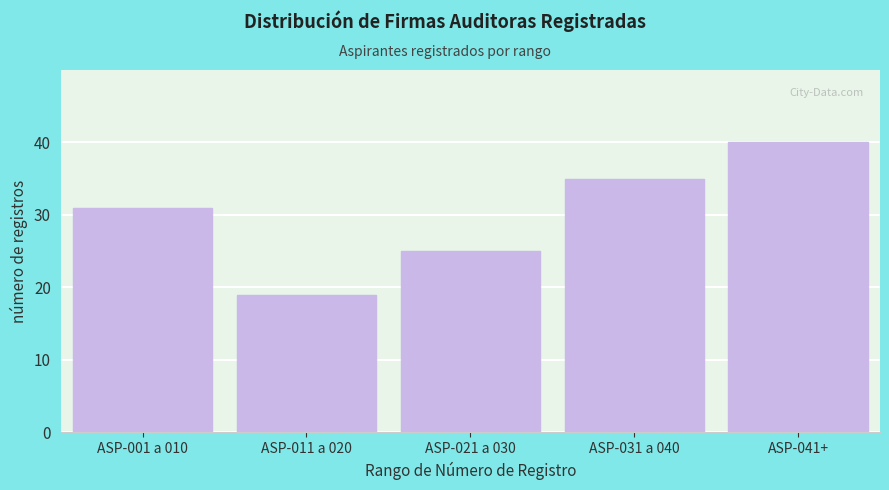

Reading right to left, what are all the values shown in this chart?

ASP-041+=40	ASP-031 a 040=35	ASP-021 a 030=25	ASP-011 a 020=19	ASP-001 a 010=31